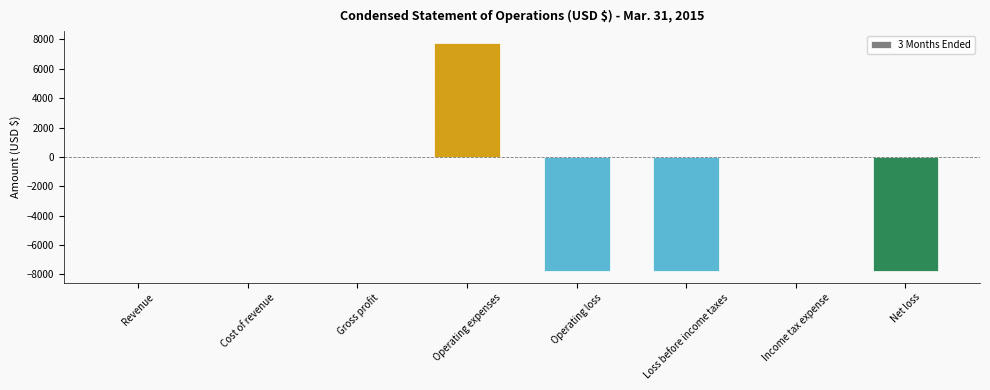

What is the sum of all values?

-15548